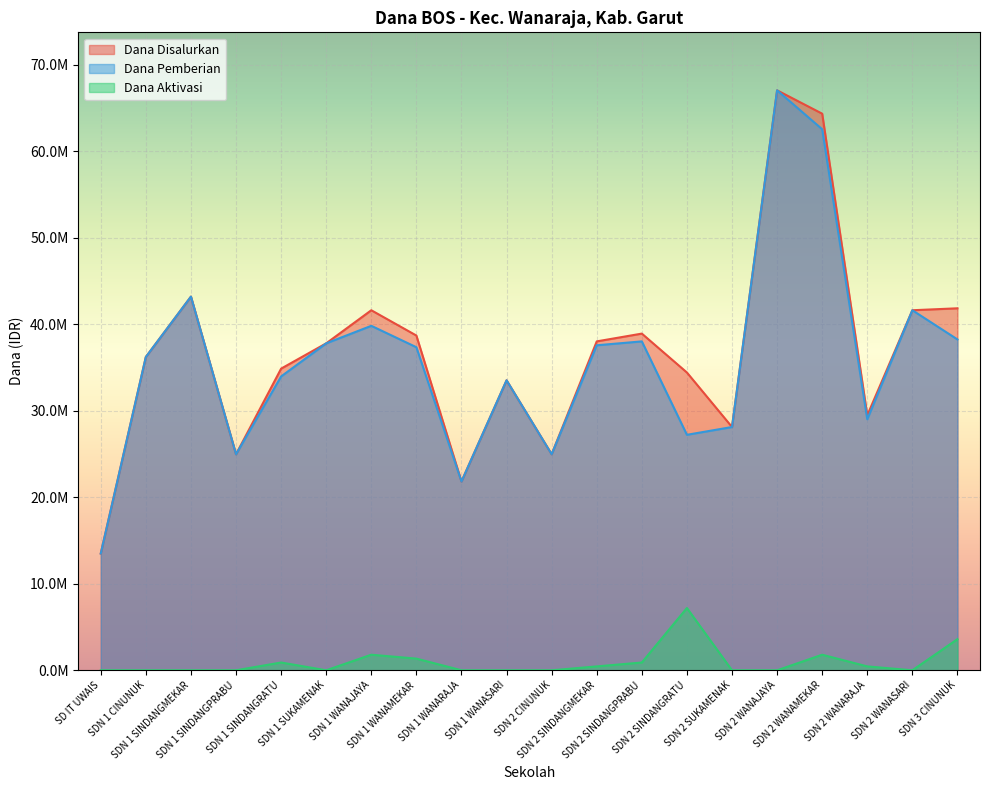

Rank the categories by Dana Disalurkan value from highest to lowest.

SDN 2 WANAJAYA, SDN 2 WANAMEKAR, SDN 1 SINDANGMEKAR, SDN 3 CINUNUK, SDN 1 WANAJAYA, SDN 2 WANASARI, SDN 2 SINDANGPRABU, SDN 1 WANAMEKAR, SDN 2 SINDANGMEKAR, SDN 1 SUKAMENAK, SDN 1 CINUNUK, SDN 1 SINDANGRATU, SDN 2 SINDANGRATU, SDN 1 WANASARI, SDN 2 WANARAJA, SDN 2 SUKAMENAK, SDN 1 SINDANGPRABU, SDN 2 CINUNUK, SDN 1 WANARAJA, SD IT UWAIS